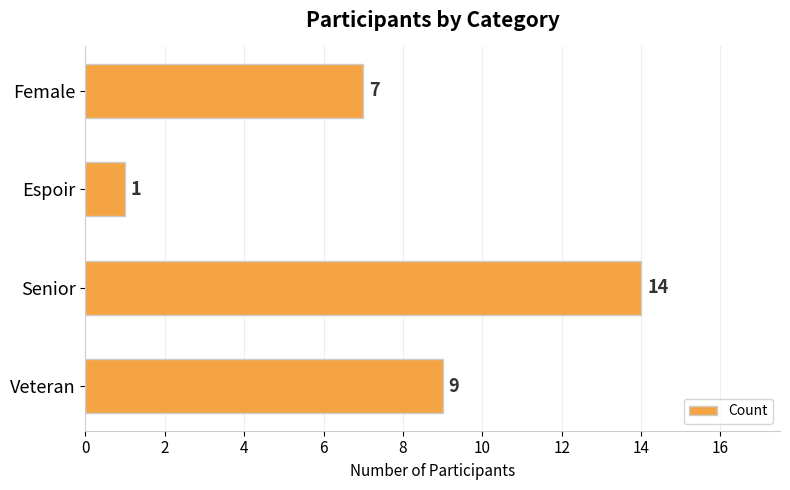

Are the bars horizontal?

Yes